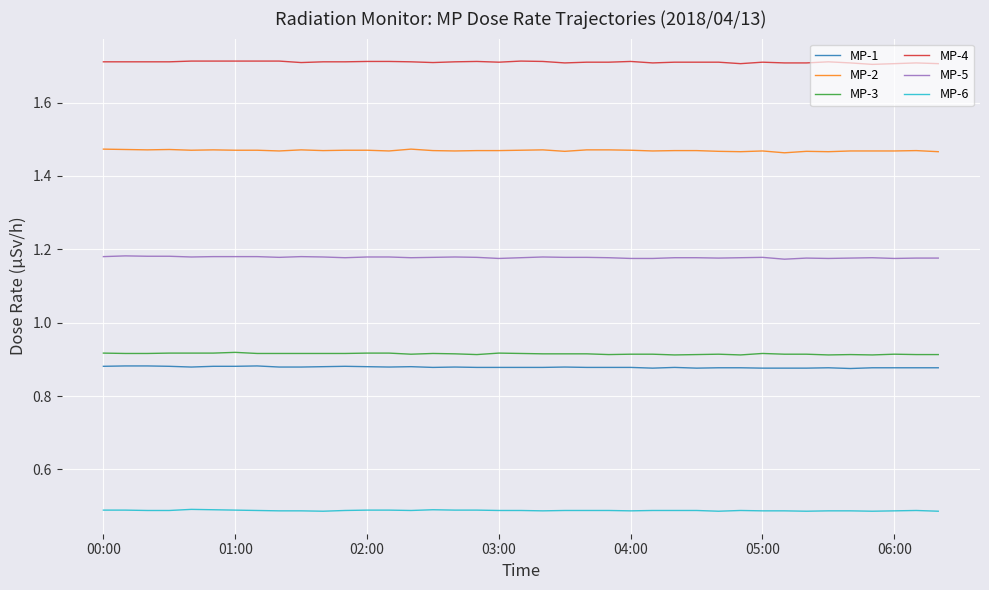

Count the MP-3 values in the range 0 to 1.

39